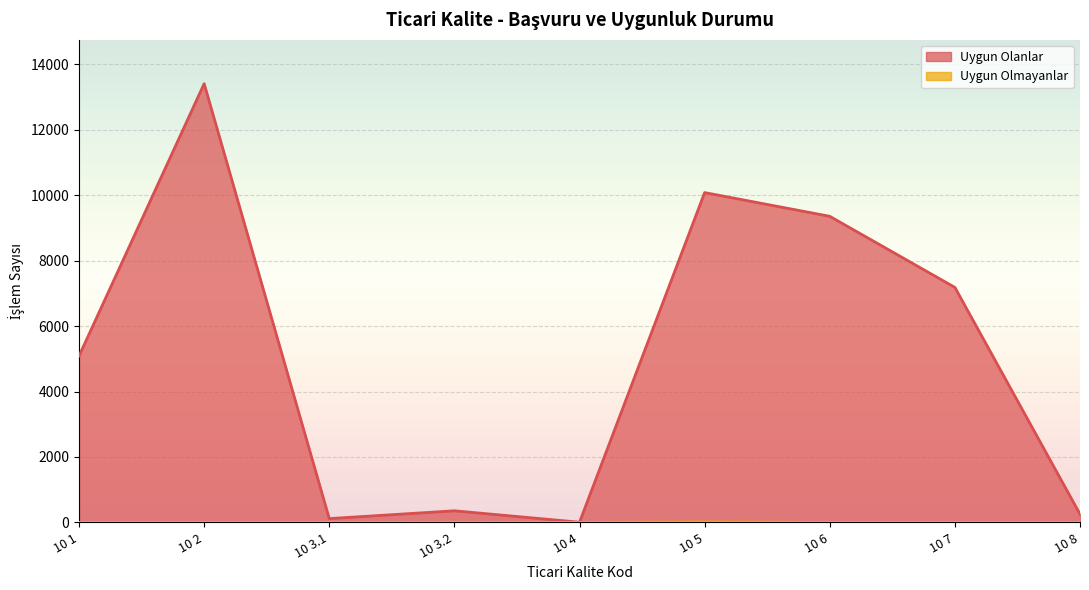

What position from the right is 10 5?

4